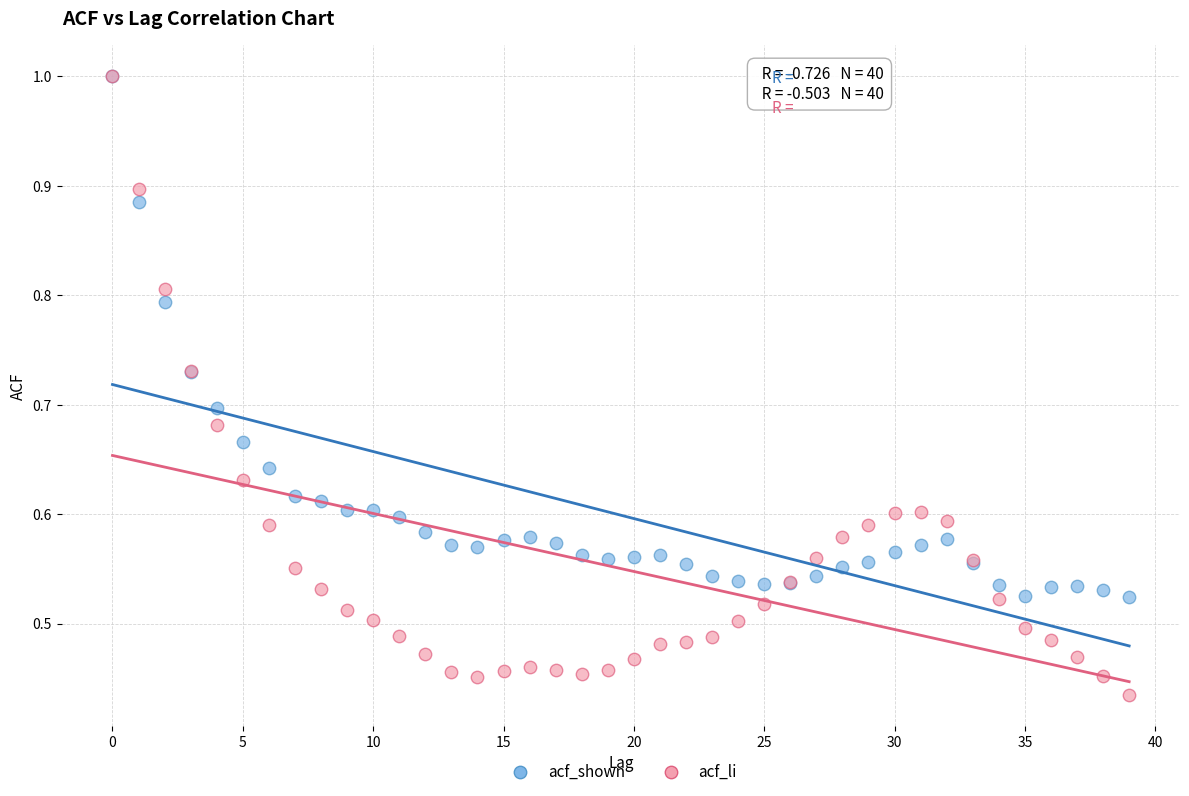

What are all the series names shown in the legend?

acf_shown, acf_li